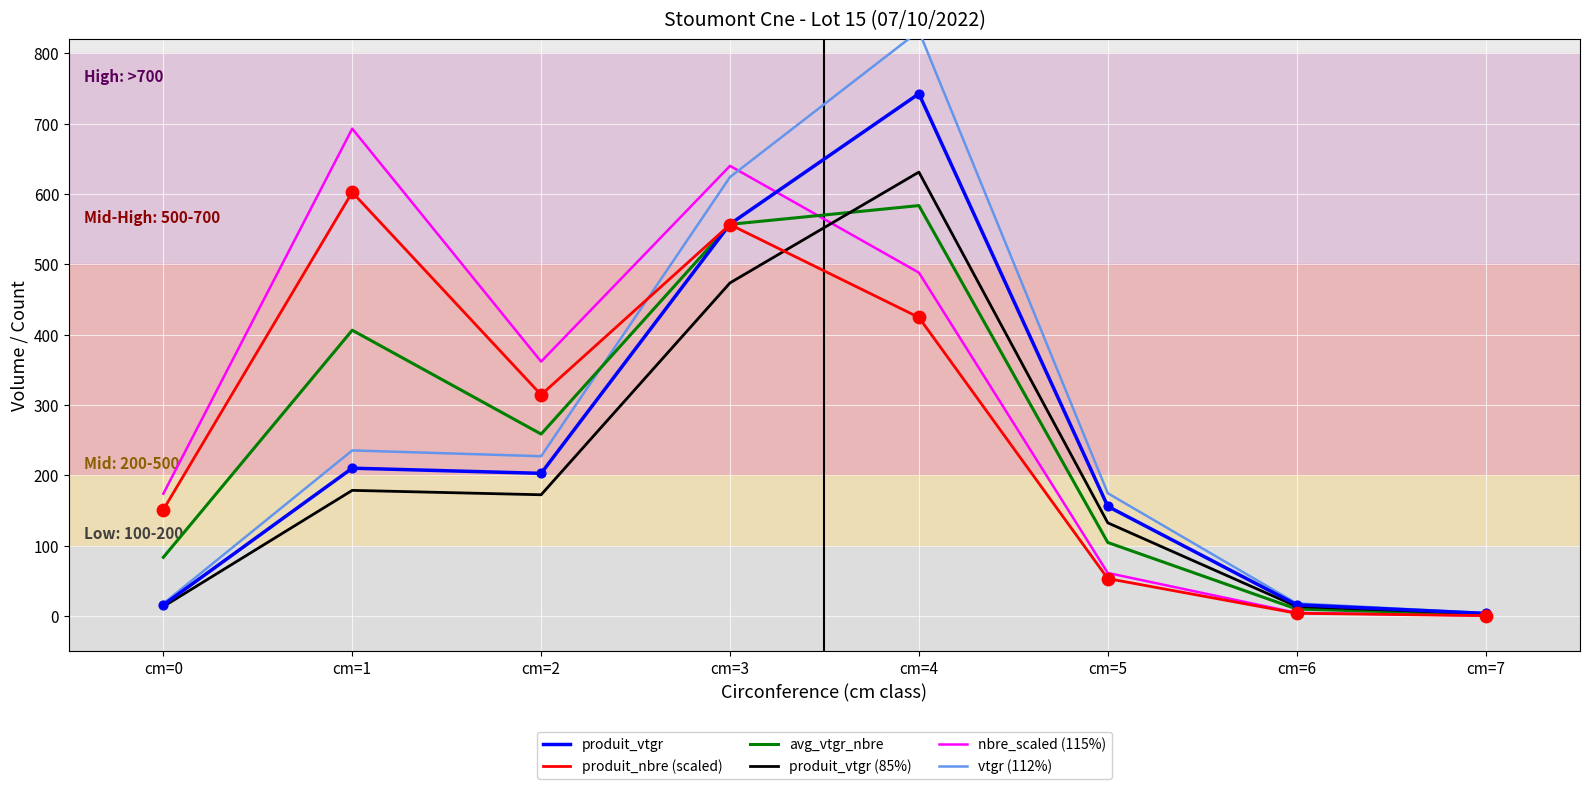

What are all the series names shown in the legend?

produit_vtgr, produit_nbre (scaled), avg_vtgr_nbre, produit_vtgr (85%), nbre_scaled (115%), vtgr (112%)